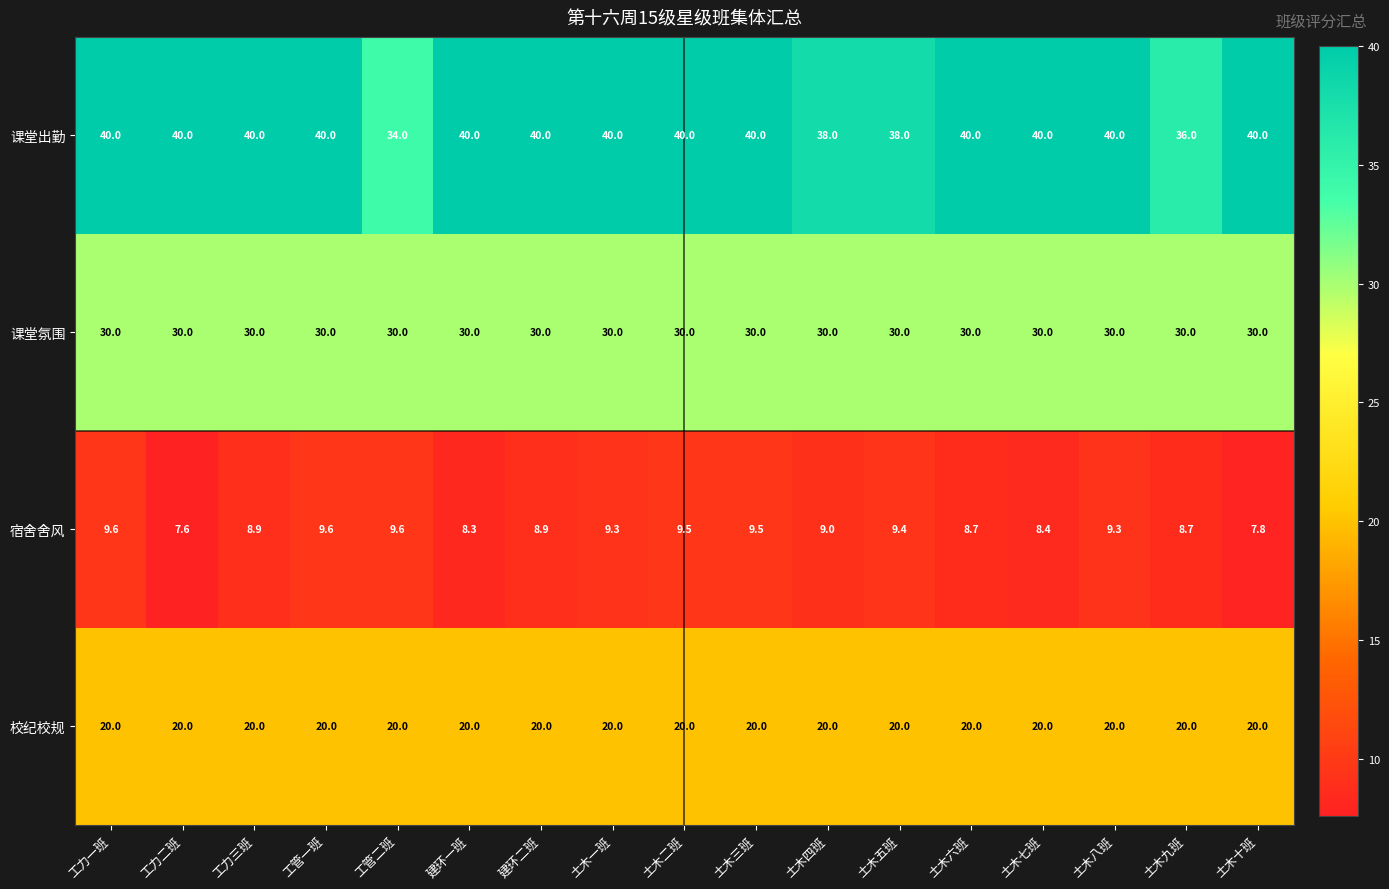

At how many categories does at least one series exceed 37?

15